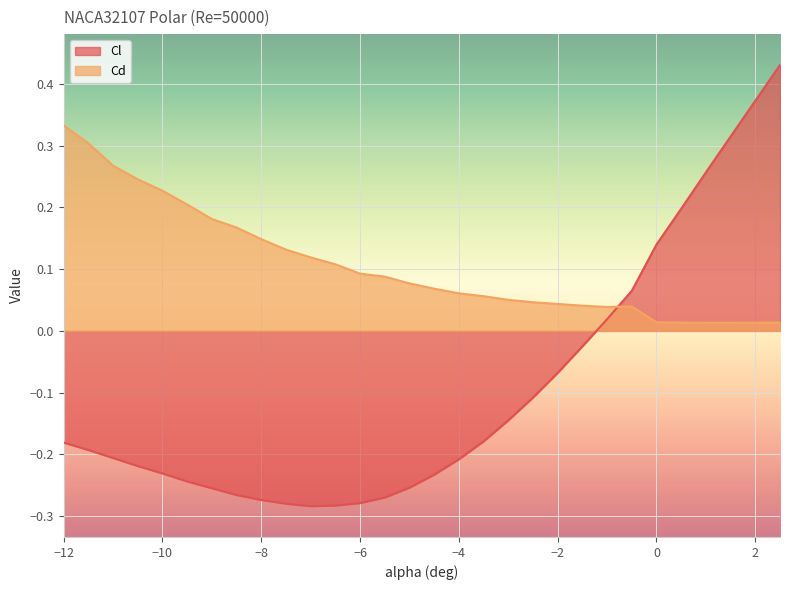

What is the difference between the highest and lowest values at -4.5?

0.3